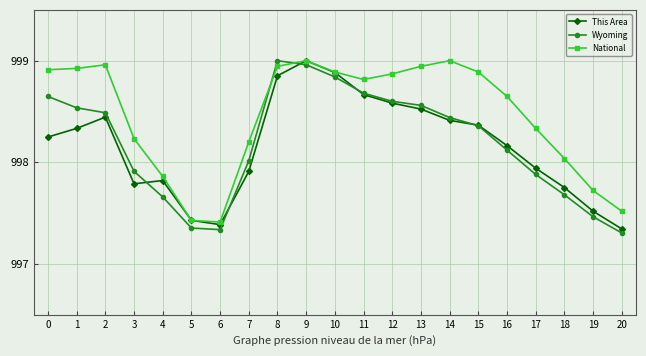

Between which two adjacent categories do Wyoming and This Area first intersect?

3 and 4